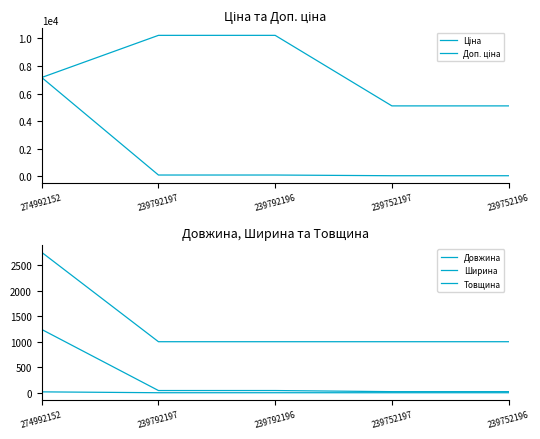

Which series changed the most between 274992152 and 239752197?

Ціна